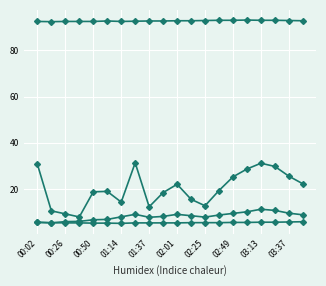

How many lines are shown in the chart?

4